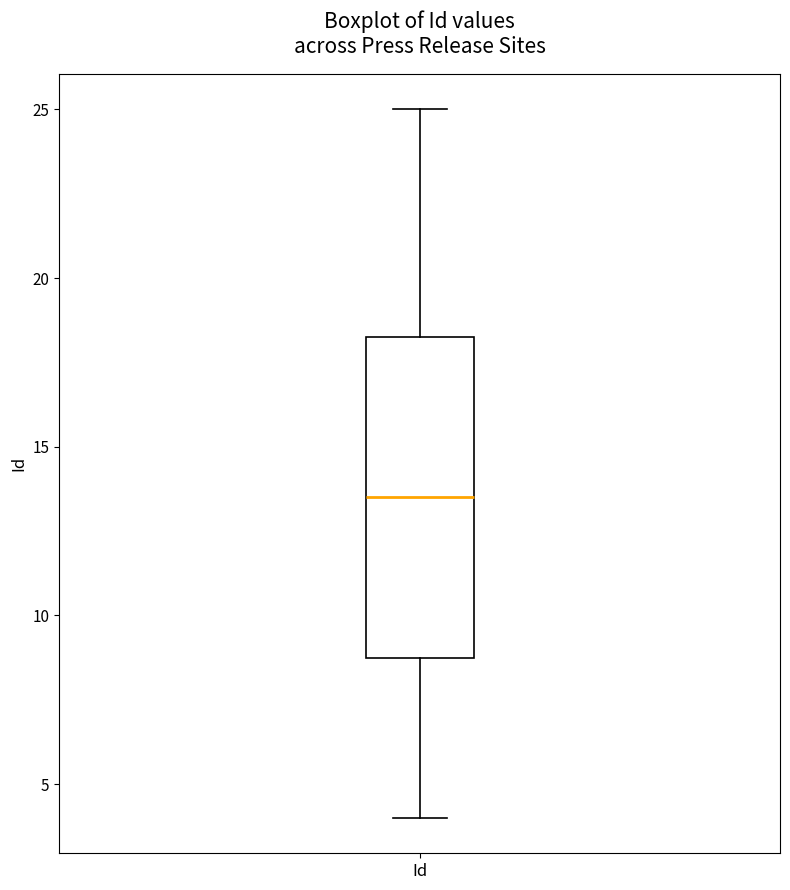

Read this box plot against the y-axis: the position of the median line, the range covered by the box, and the ends of both whiskers. The values are not printed on the chart, so give them approximately, as read against the axis.

median 13.5, box 9.0 to 18.5, whiskers 4.0 to 25.0